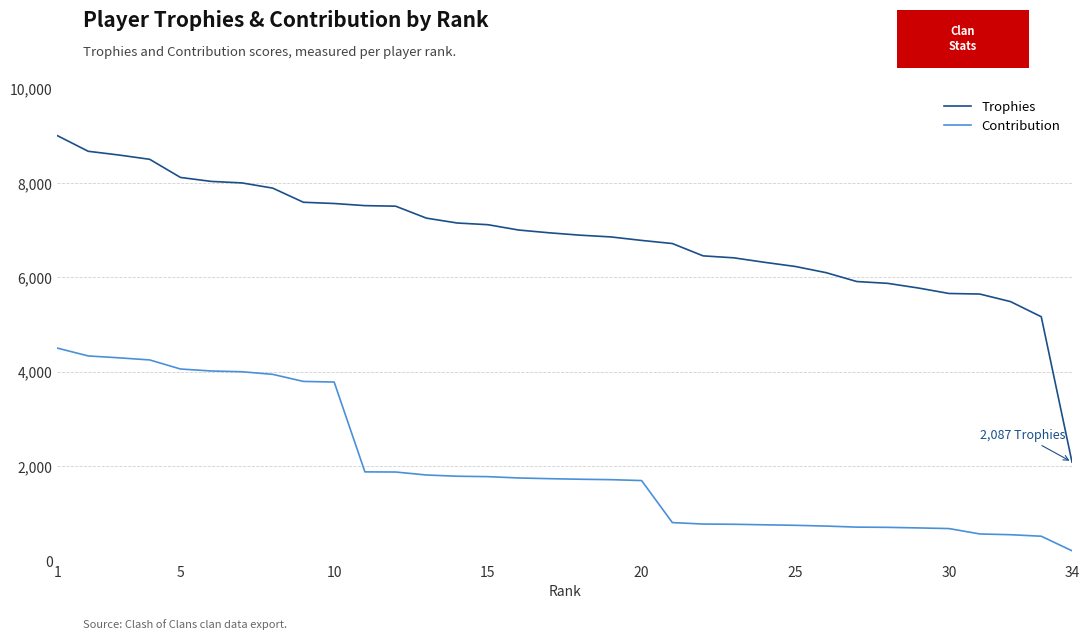

What is the minimum value for Trophies?

2087